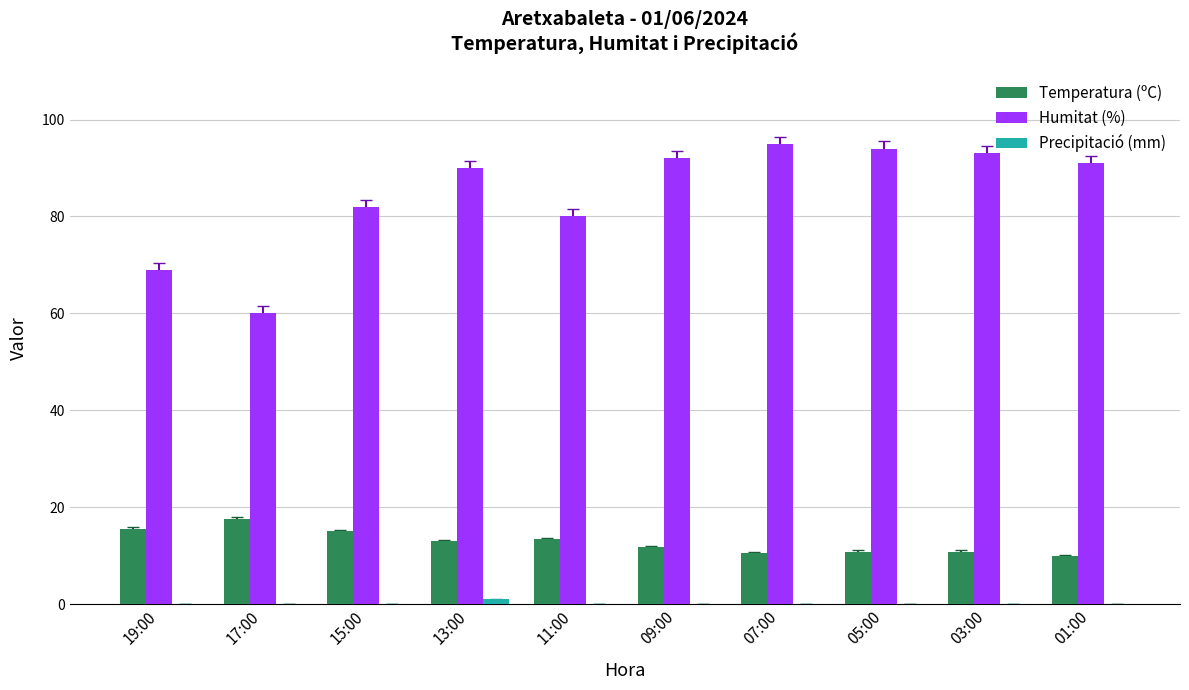

Which series has the largest total across all categories?

Humitat (%)